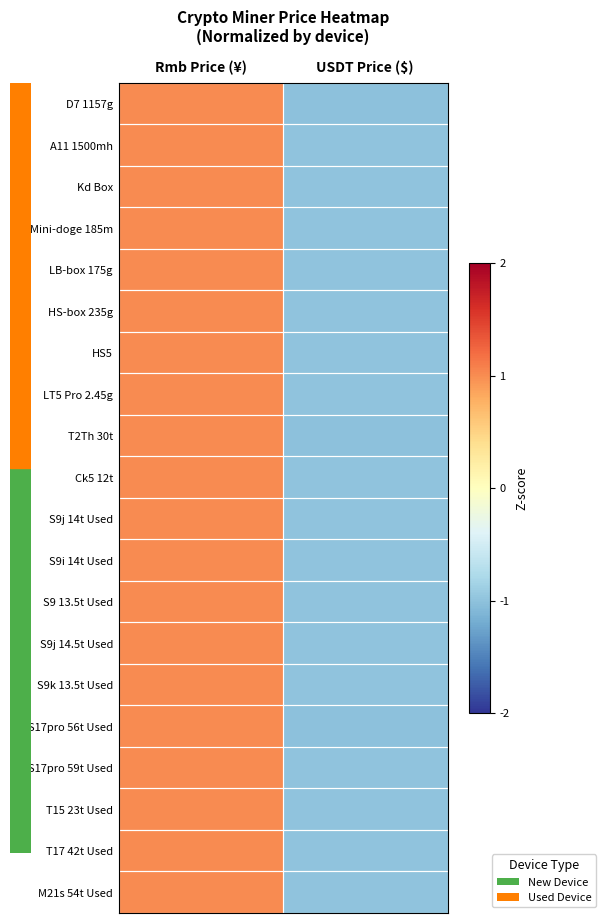

What is the total value across all series at USDT Price ($)?

-20.0